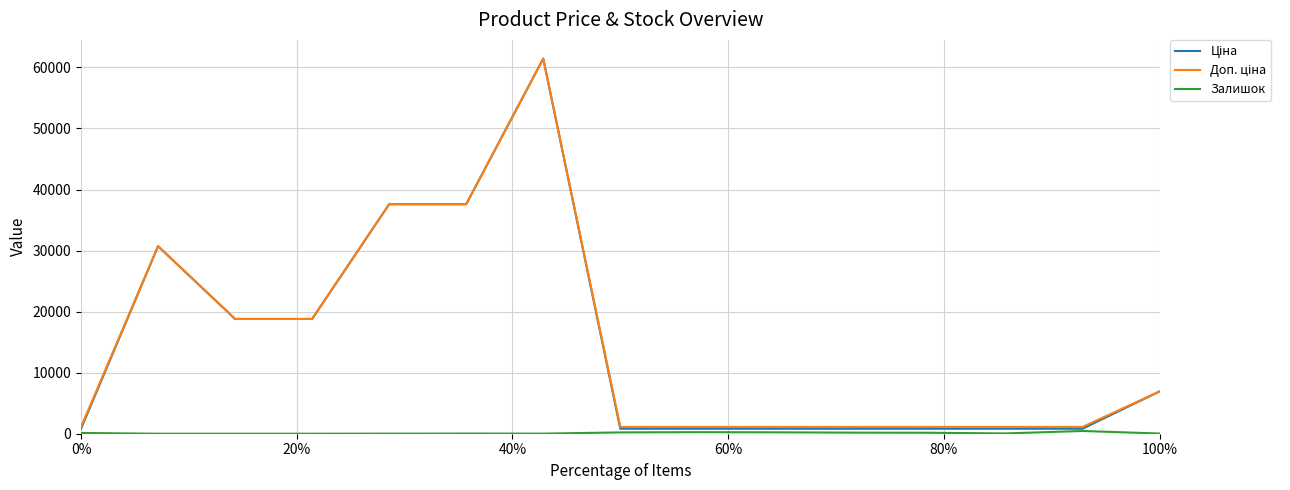

What is the maximum value shown in the chart?

61434.3